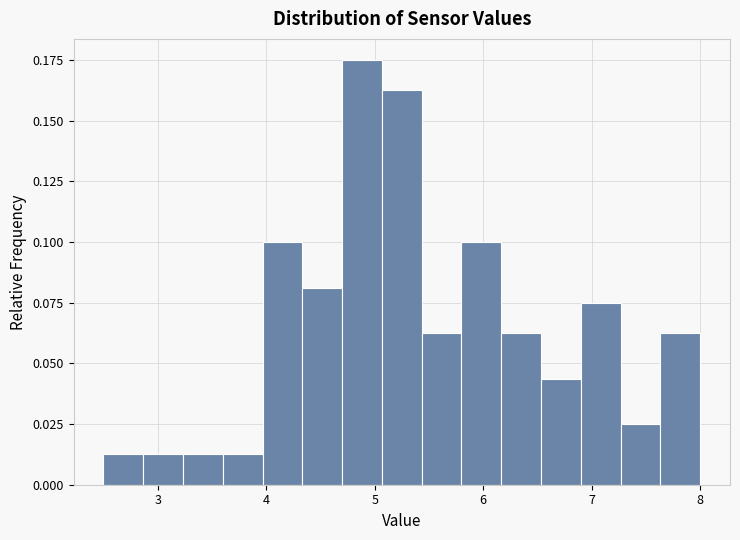

Around what value on the x-axis is the tallest bar? Give the approximate position of its centre, as read against the axis.

4.9